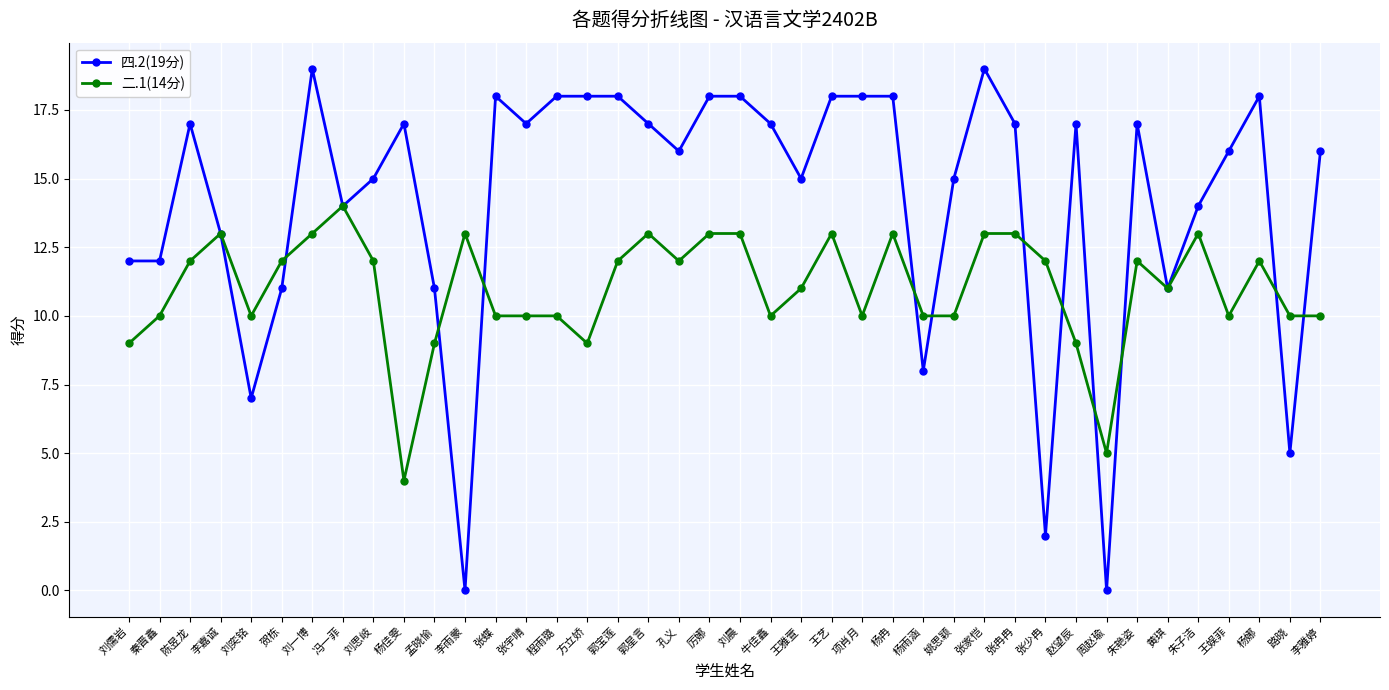

What position from the right is 刘一博?

34